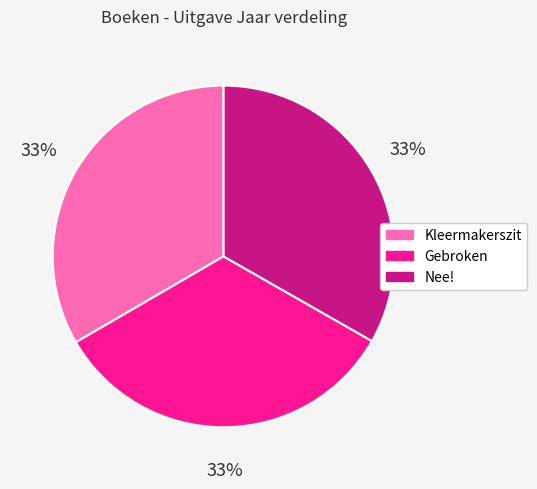

To the nearest percent, what percentage of the pie is Gebroken?

33%